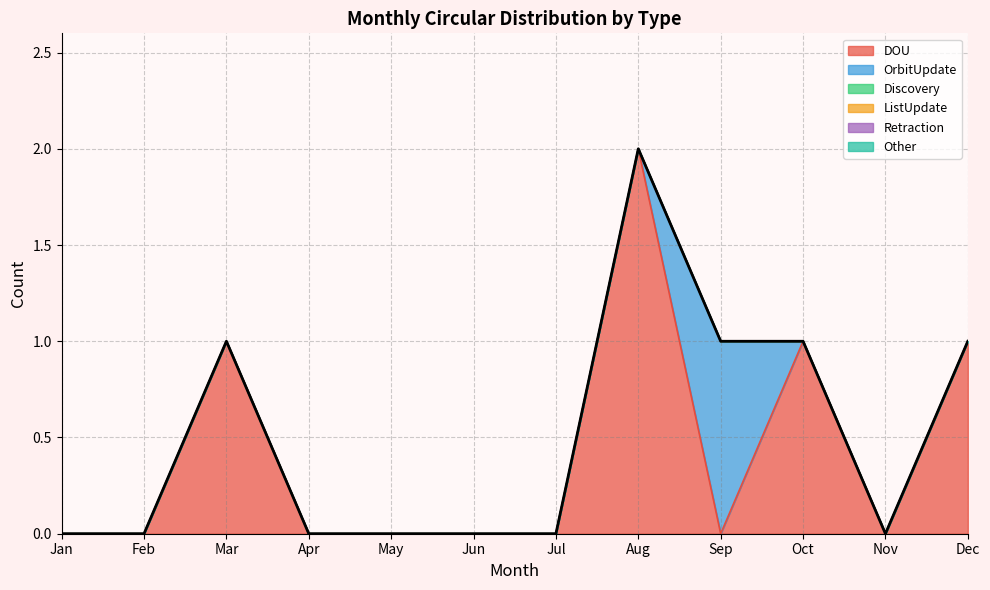

True or false: OrbitUpdate has a value of 0 at May.

False